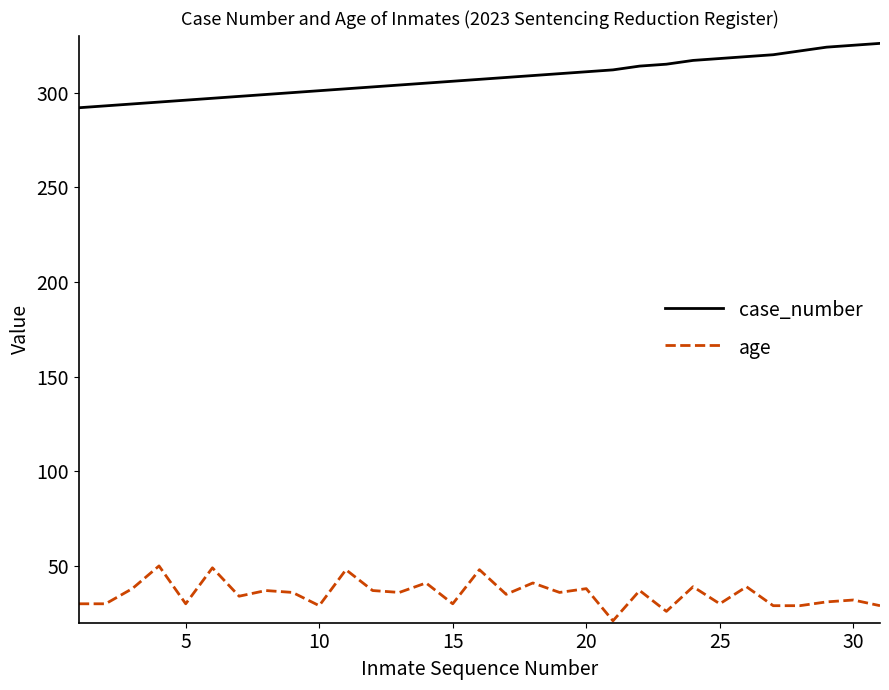

True or false: case_number and age intersect in this chart.

False